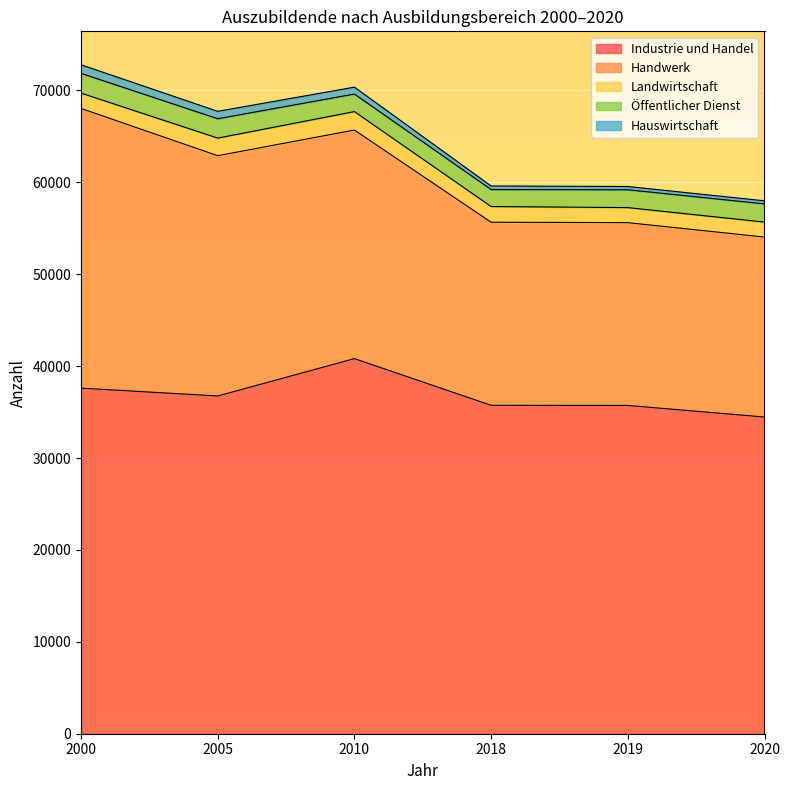

How many data points in Öffentlicher Dienst are above 1983?

2